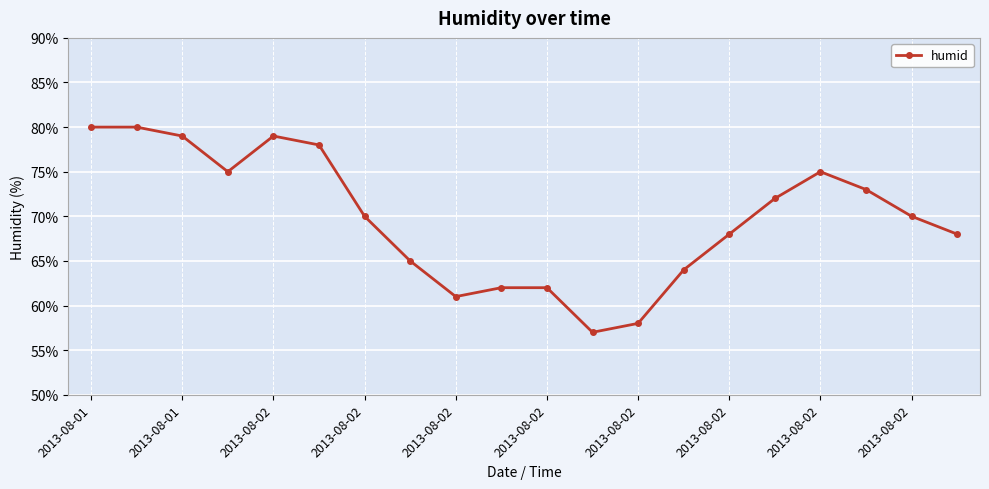

What is the sum of all values?

1396